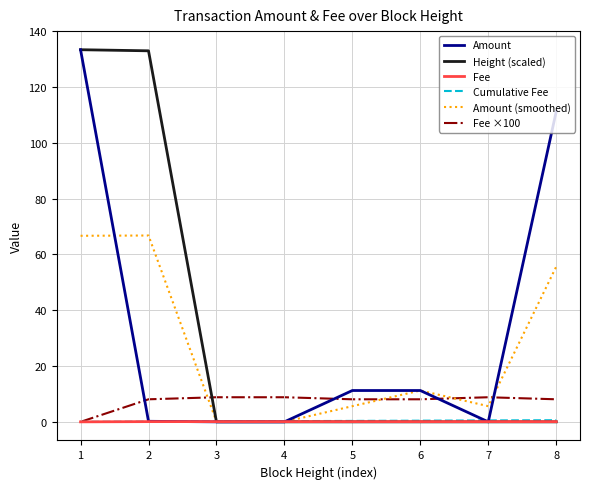

How many distinct data groups are displayed?

6